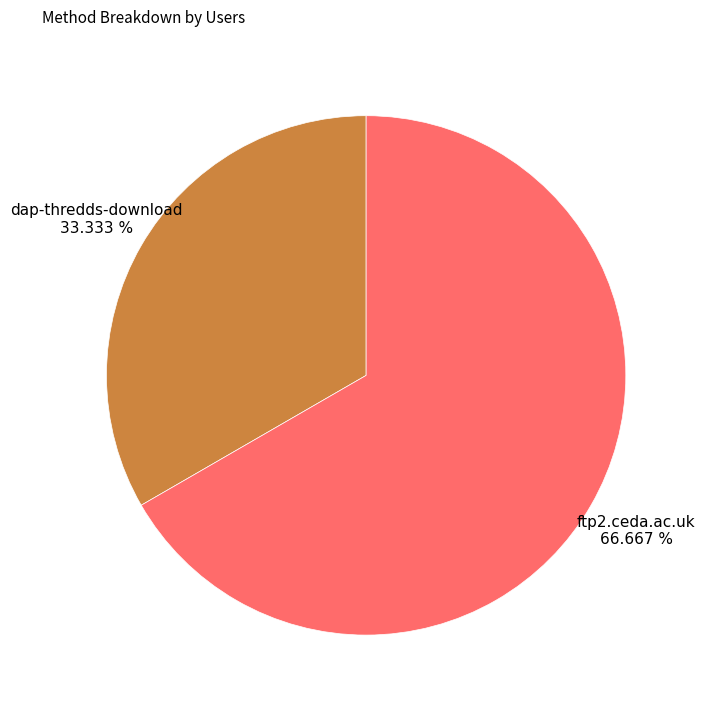

To the nearest percent, what is the average slice percentage?

50%